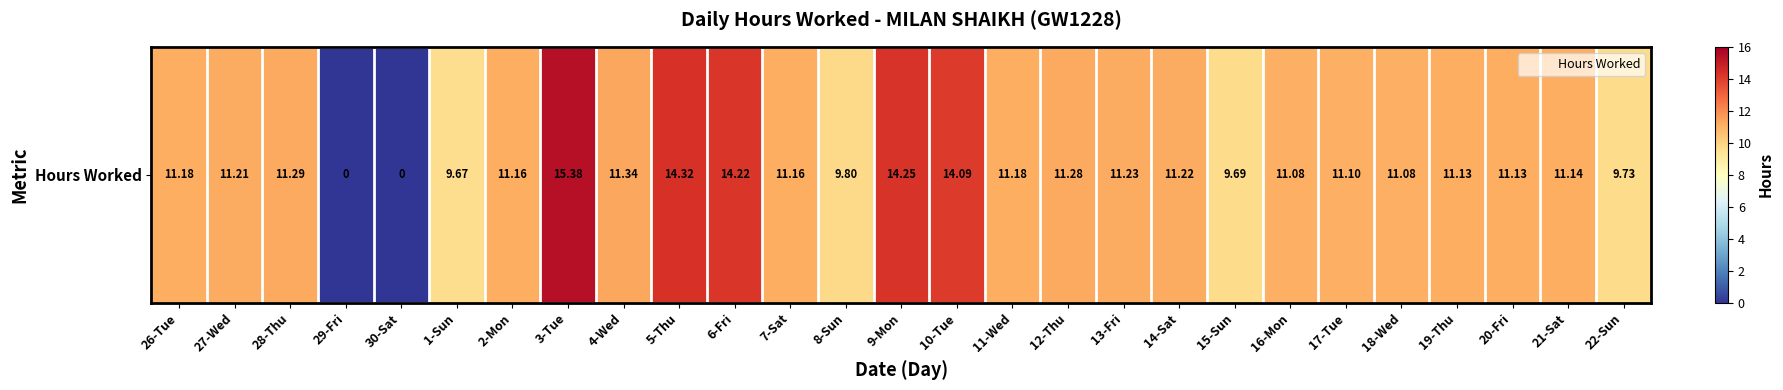

How many values are below 11?

6